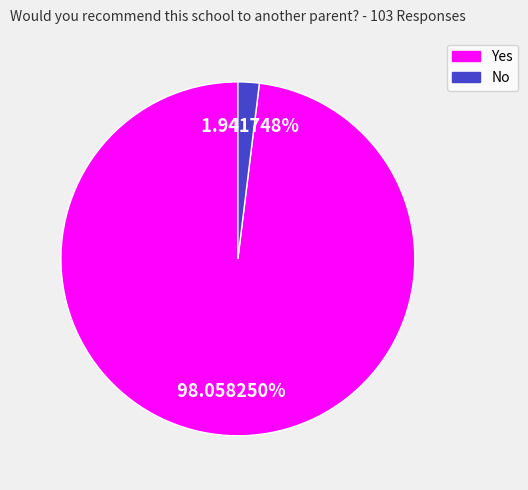

To the nearest percent, what portion does Yes represent?

98%